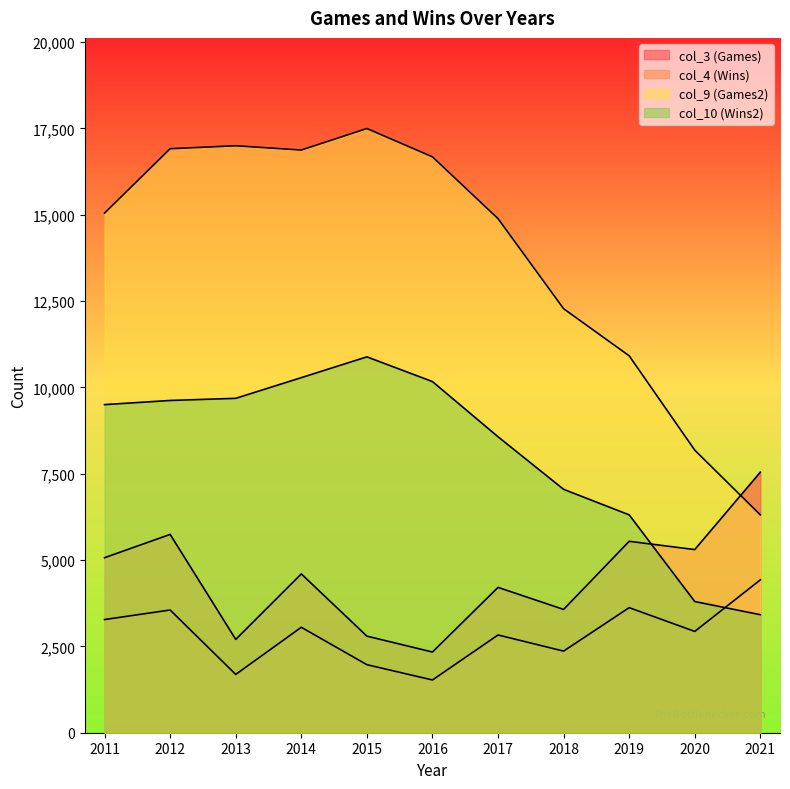

Reading left to right, list all the values displayed in this chart.

col_3 (Games): 5068	5742	2702	4598	2797	2336	4208	3570	5542	5303	7544
col_4 (Wins): 3277	3553	1688	3053	1970	1527	2830	2363	3621	2933	4425
col_9 (Games2): 15045	16909	16995	16871	17494	16674	14885	12277	10913	8182	6307
col_10 (Wins2): 9500	9620	9682	10281	10883	10167	8569	7047	6308	3798	3417